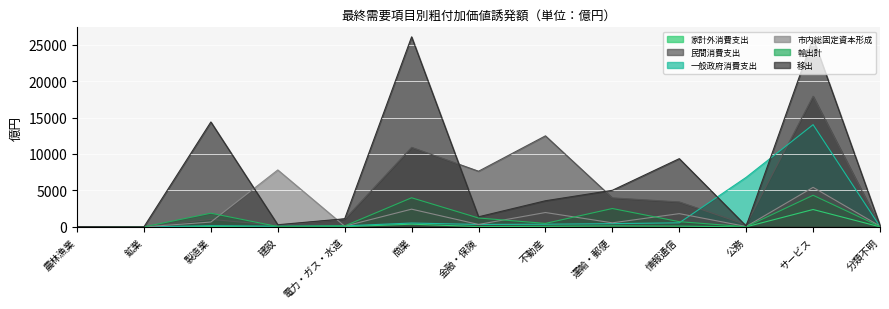

What are all the series names shown in the legend?

家計外消費支出, 民間消費支出, 一般政府消費支出, 市内総固定資本形成, 輸出計, 移出